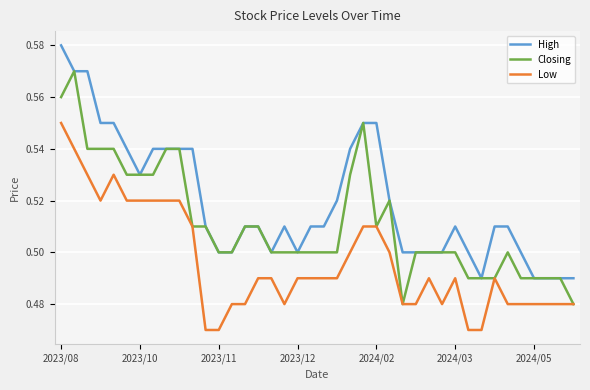

Rank the series by their maximum value, from lowest to highest.

Low, Closing, High